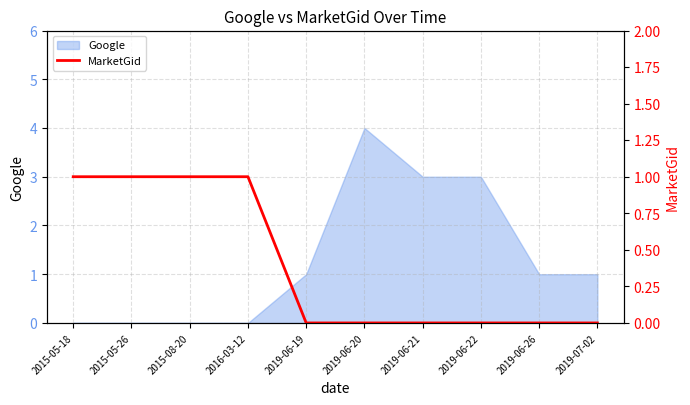

Is it true that Google equals 3 at 2019-06-21?

True